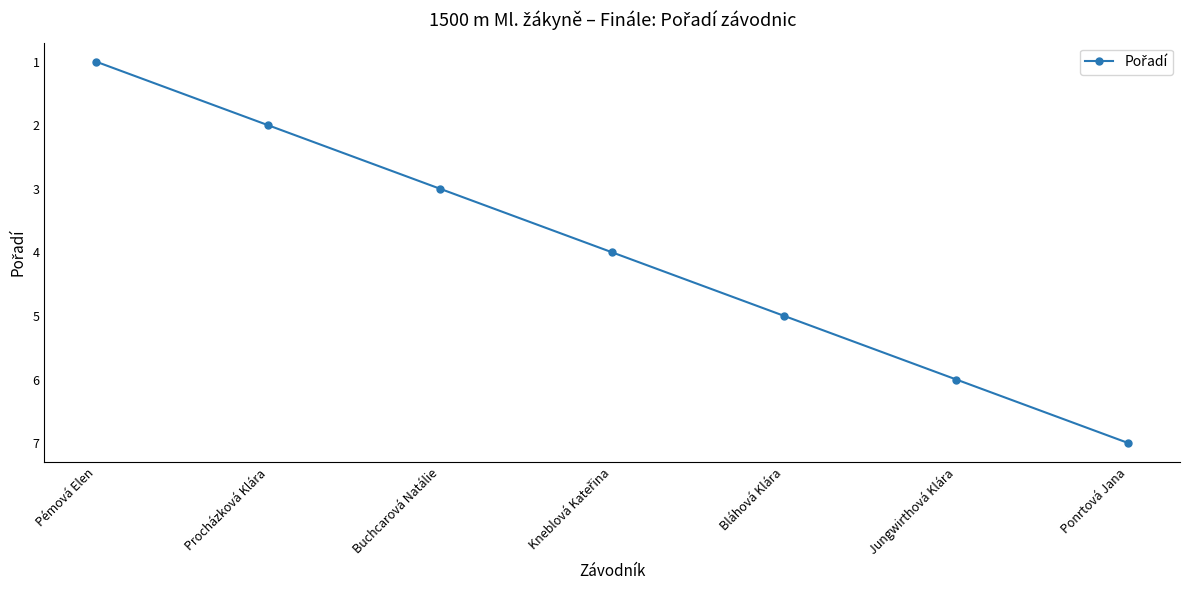

Does the chart display data point markers on the line(s)?

Yes